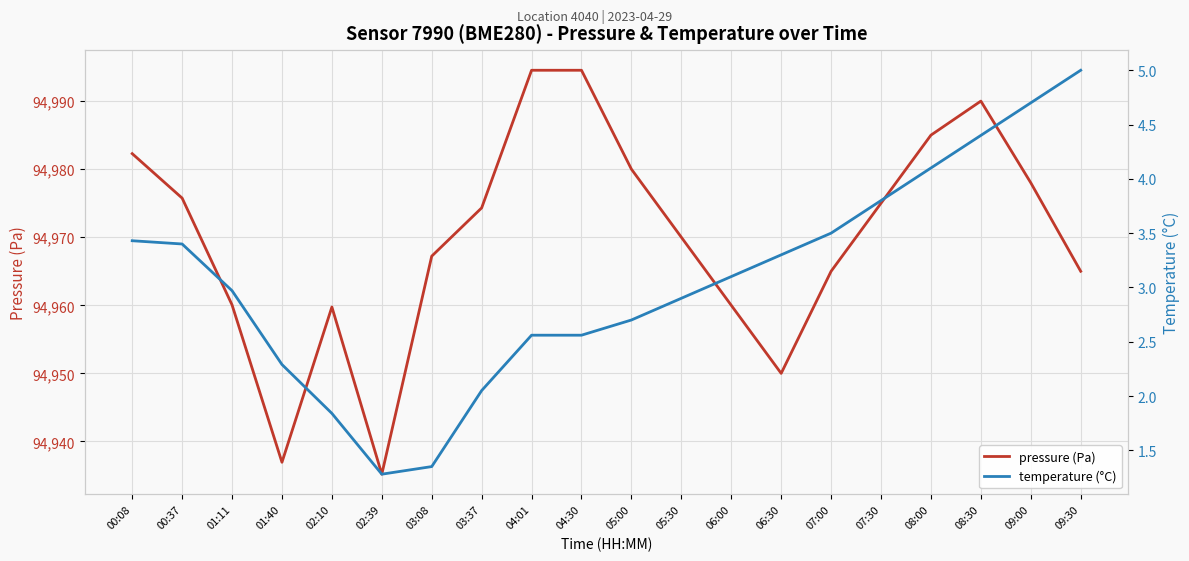

True or false: temperature (°C) and pressure (Pa) intersect in this chart.

False